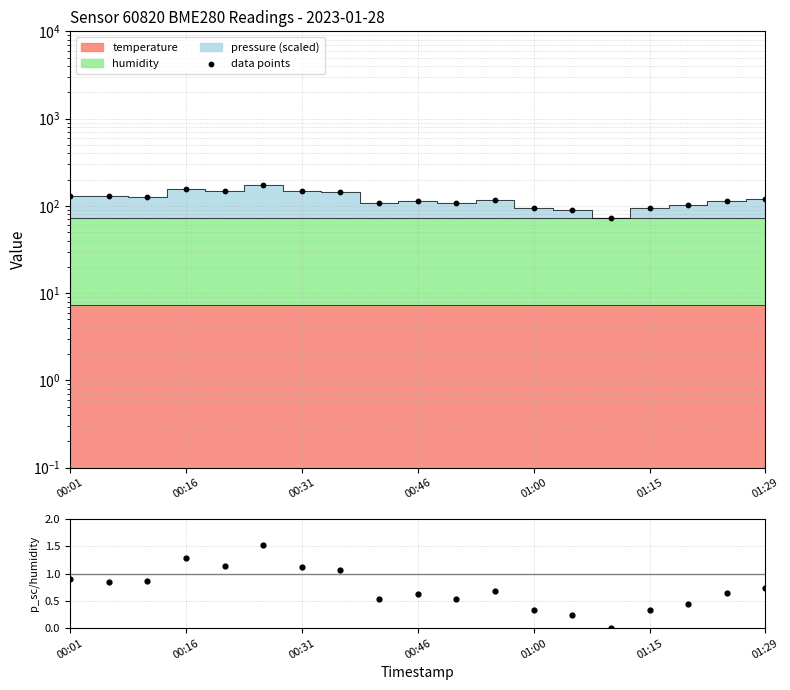

Approximately how many times larger is the value at 8 compared to 14?

1.5